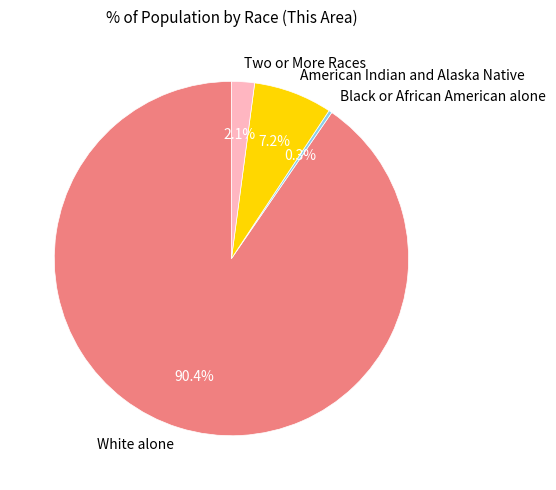

Does any single category account for the majority?

Yes